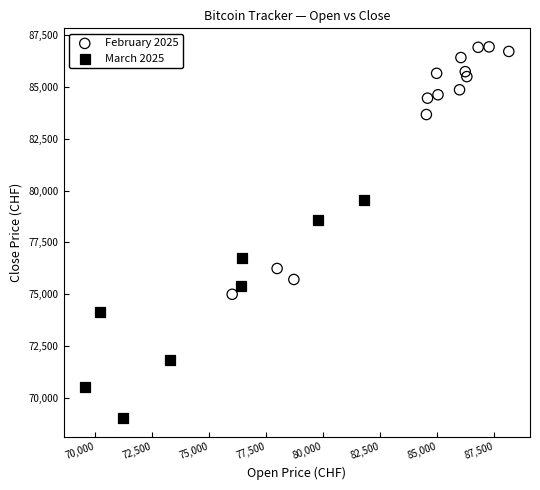

Which series has the widest spread of Y values?

February 2025